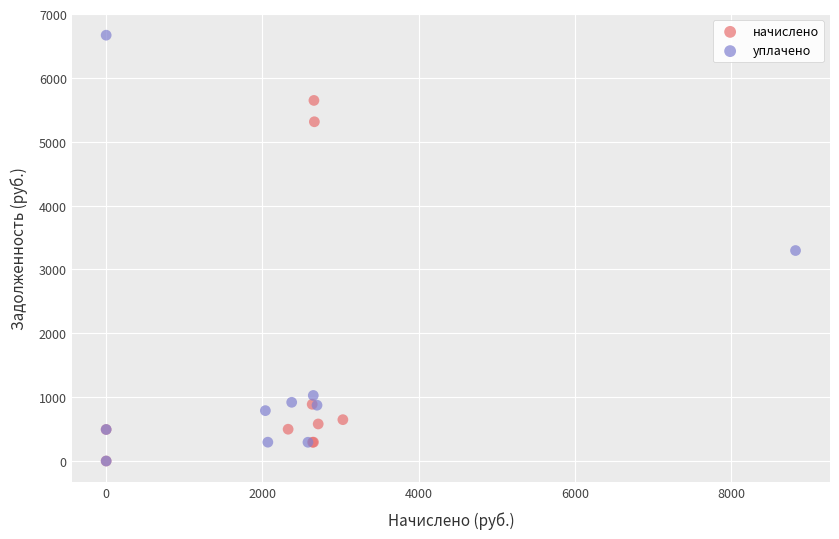

Which series reaches the maximum Y coordinate?

уплачено